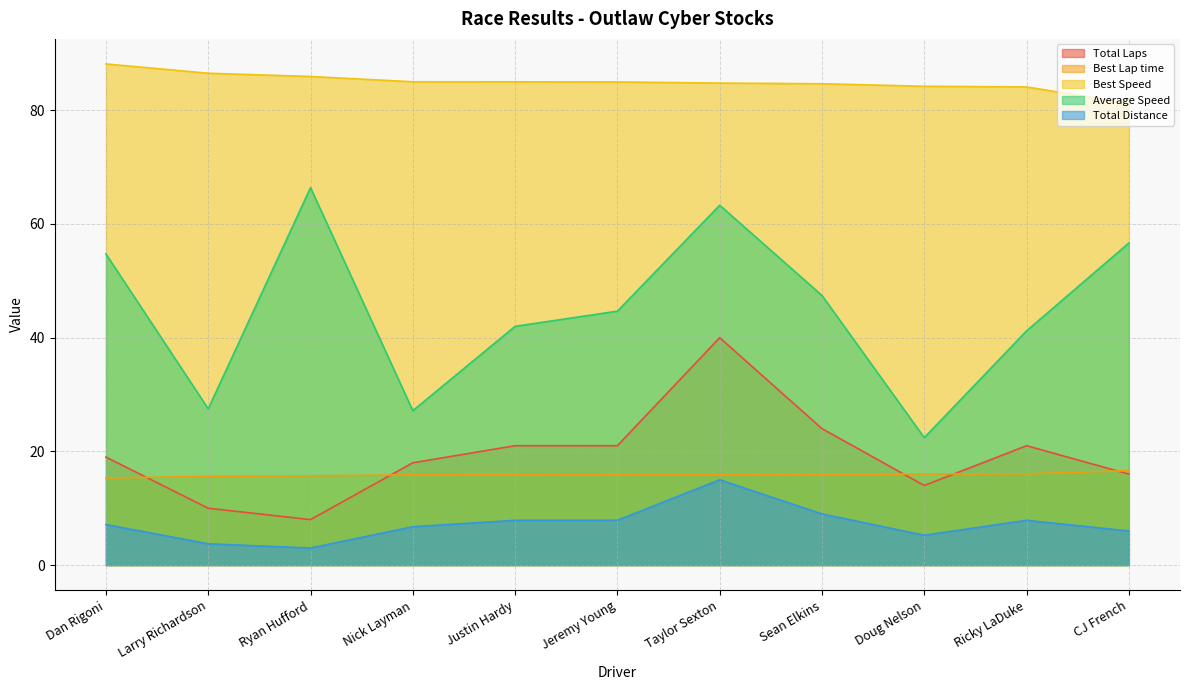

Where is the first local maximum for Total Laps?

Taylor Sexton